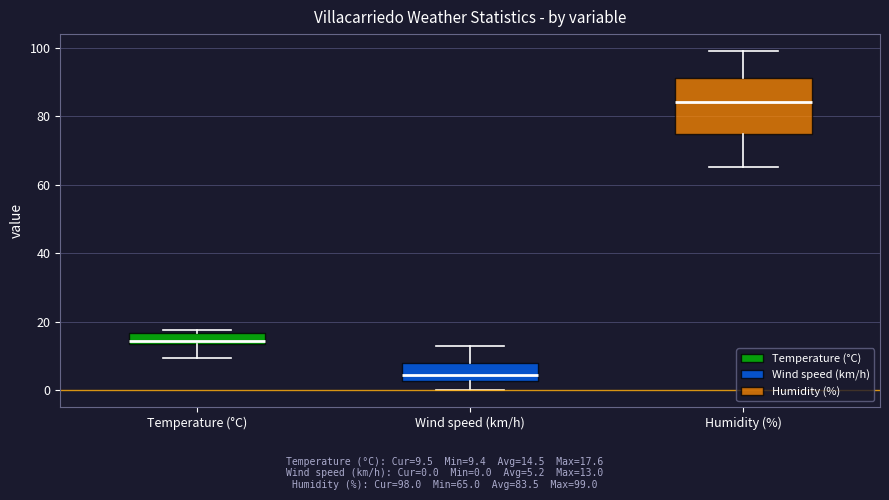

Which box's median line is the highest?

Humidity (%)